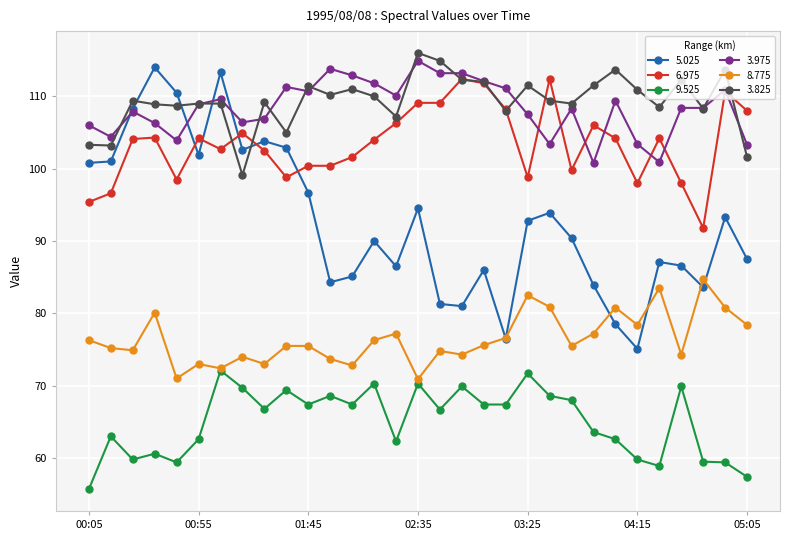

What is the value of the 6.975 point at the 15th from the left?

106.3